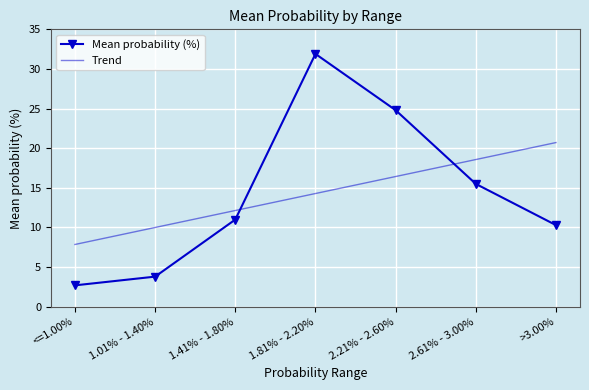

Count the number of categories in the chart.

7